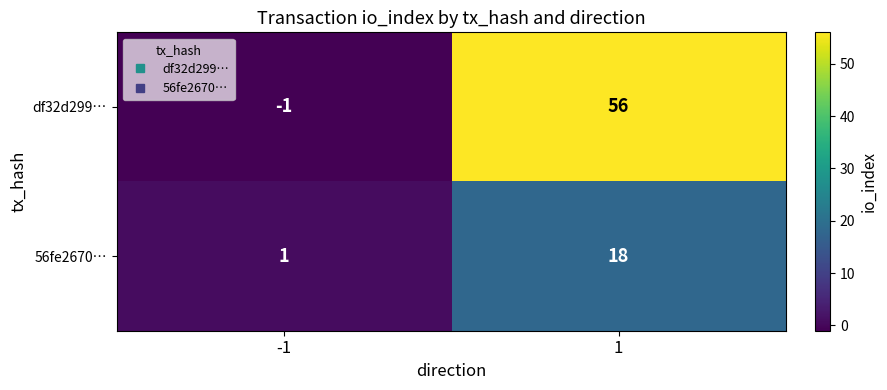

What is the greatest value displayed?

56